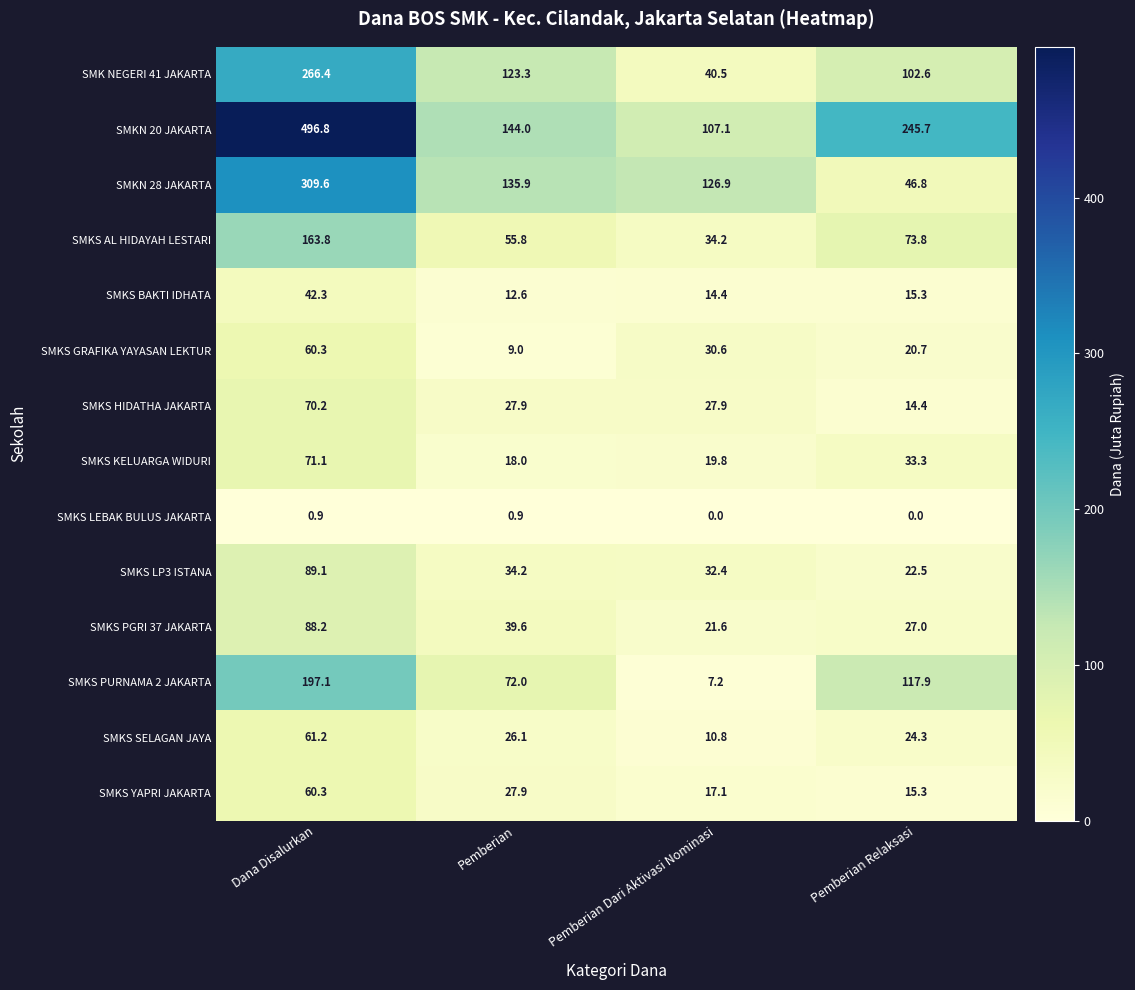

True or false: SMKS SELAGAN JAYA has a value of 14.1 at Pemberian Dari Aktivasi Nominasi.

False